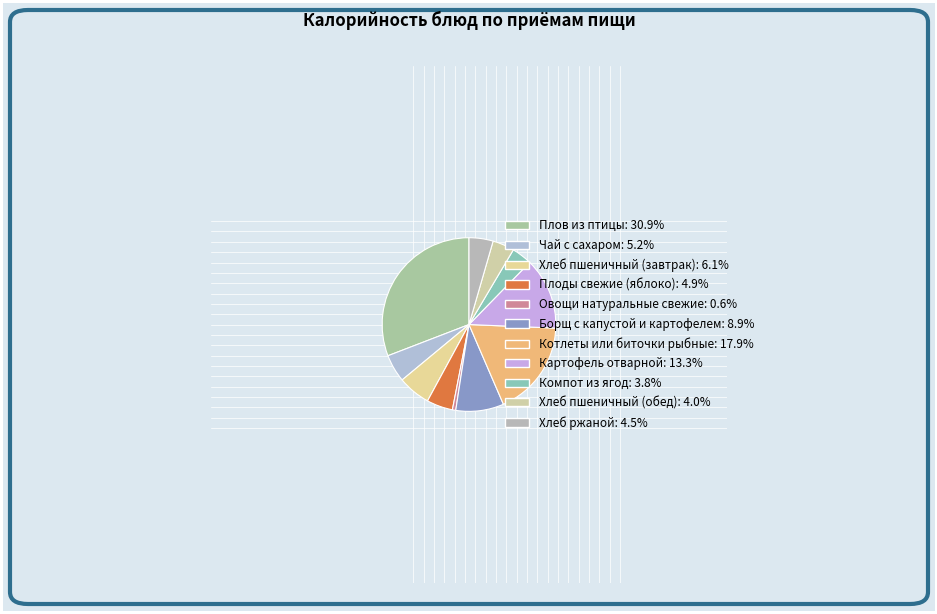

What percentage is the Хлеб пшеничный (обед) slice, to the nearest percent?

4%